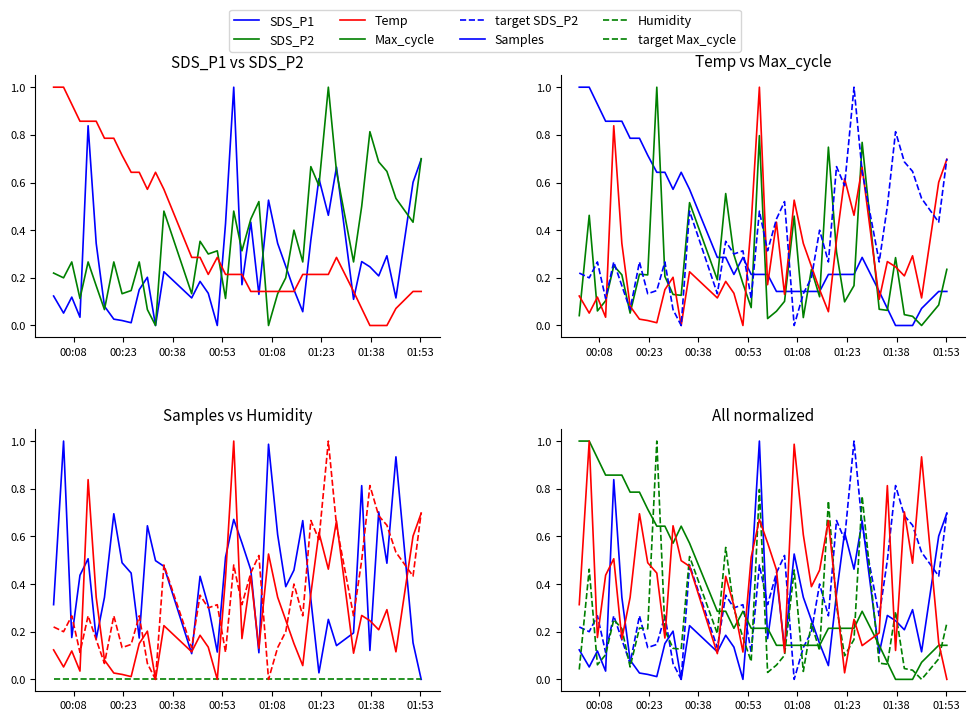

What is the sum of the Temp values at 2023/09/27 00:27:51 and 2023/09/27 01:25:07?

0.9